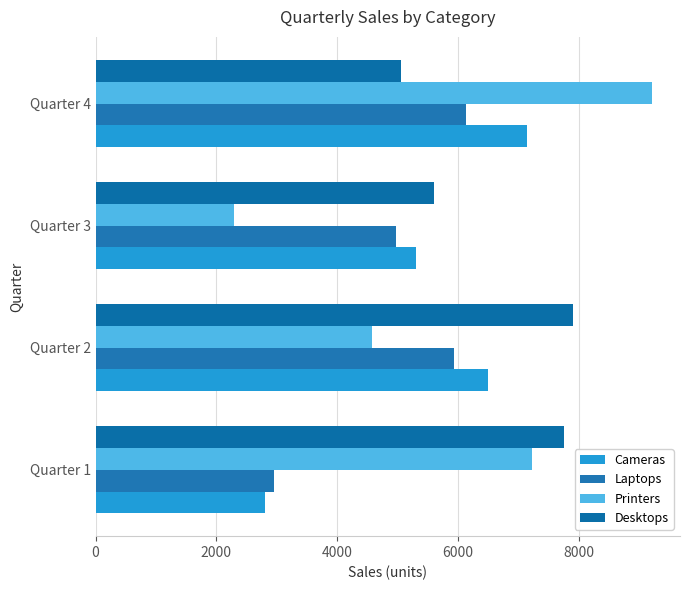

What is the value of the Cameras bar at the 1st from the left?

2802